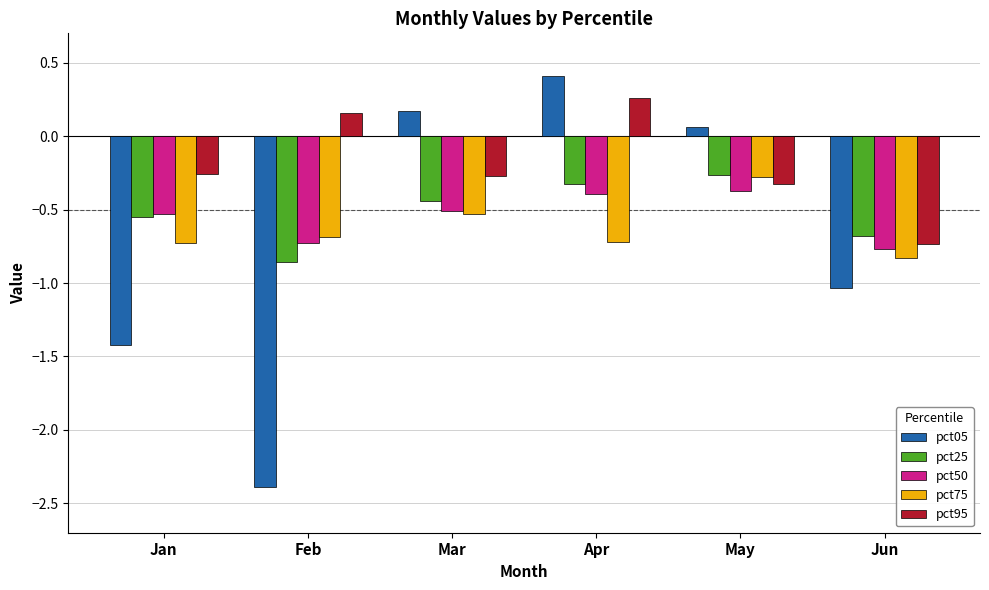

Are the bars grouped side by side (vs. stacked)?

Yes